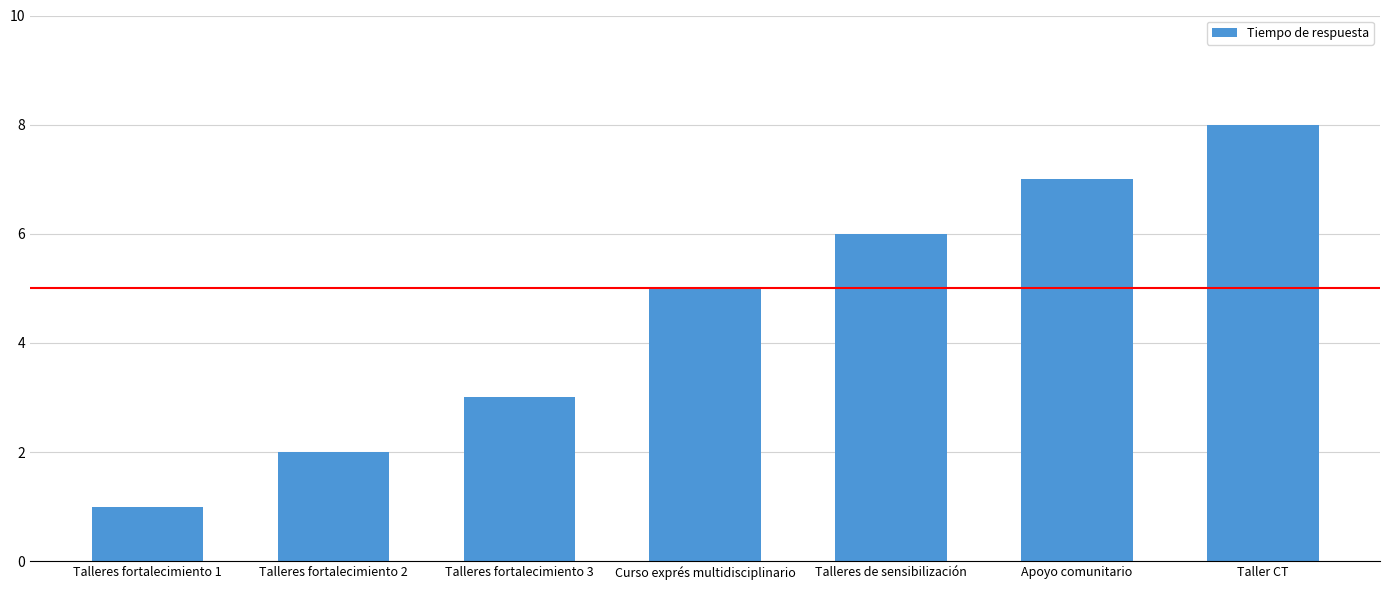

At which category does the chart reach its peak across all series?

Taller CT